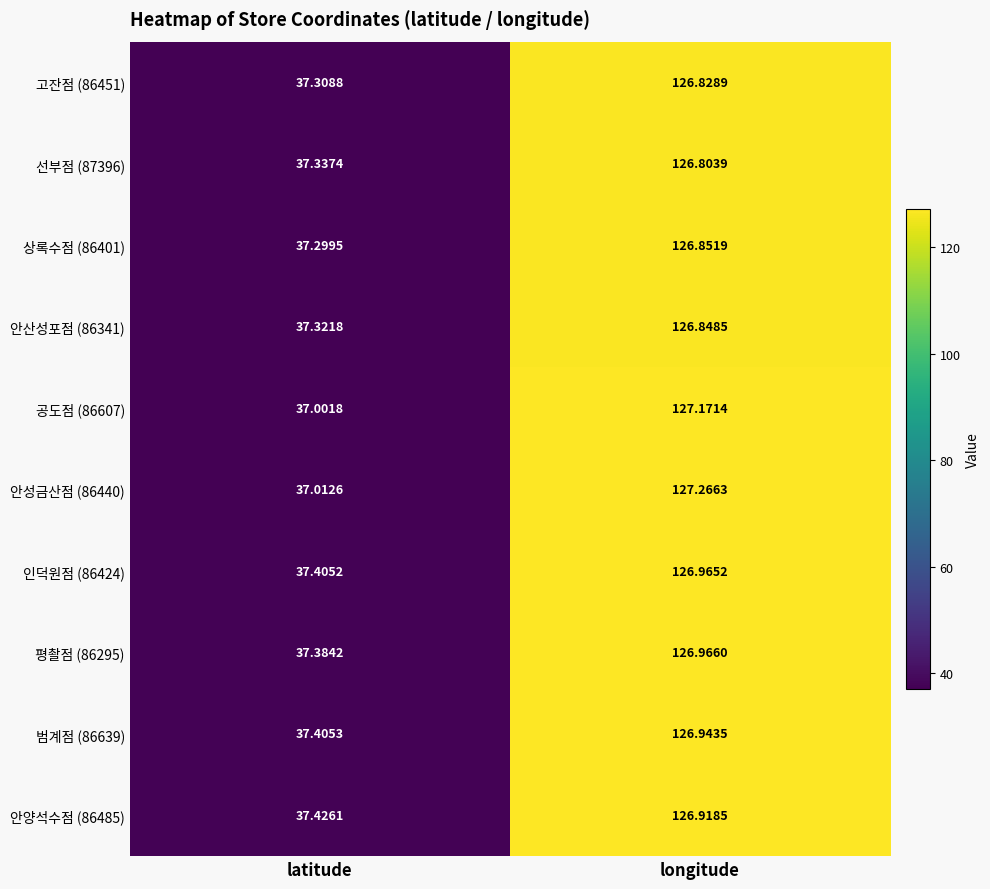

Which series has the largest total across all categories?

인덕원점 (86424)